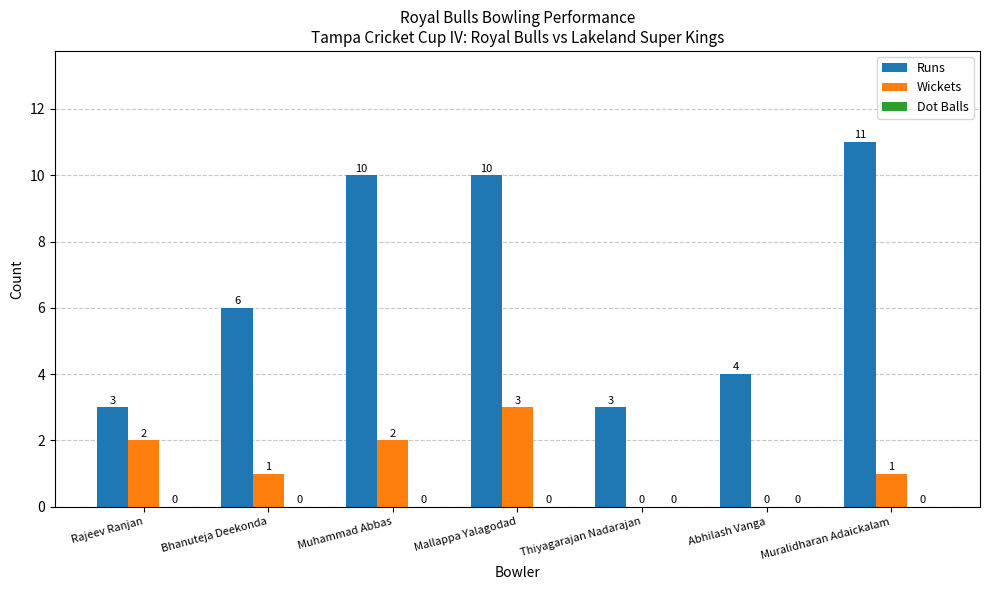

At which label is Runs closest to 7?

Bhanuteja Deekonda